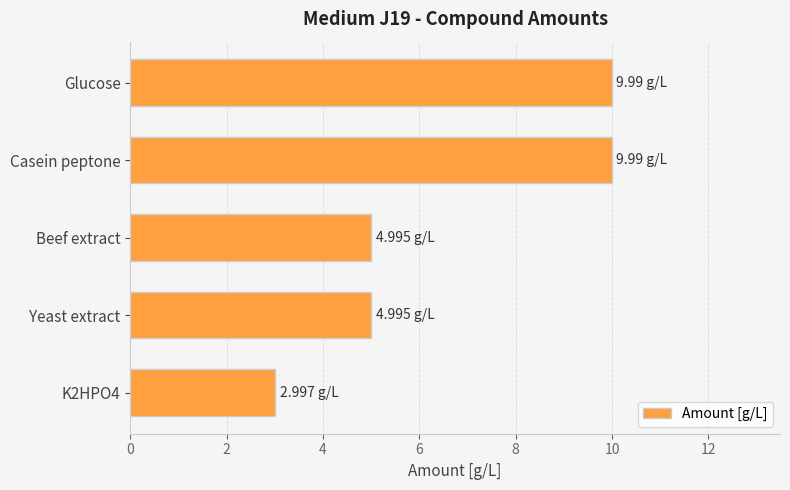

What is the difference between the maximum and minimum values?

7.0